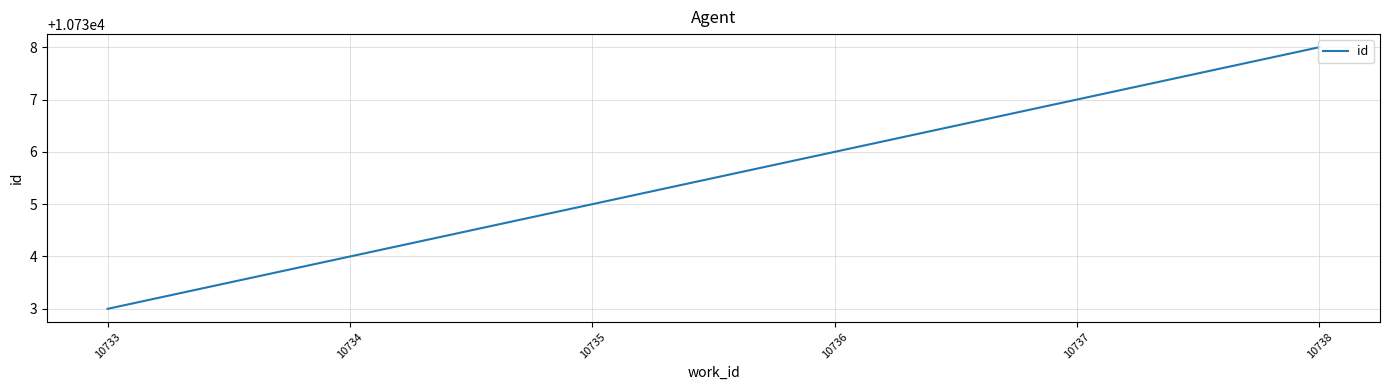

Reading right to left, list all the values displayed in this chart.

10738	10737	10736	10735	10734	10733